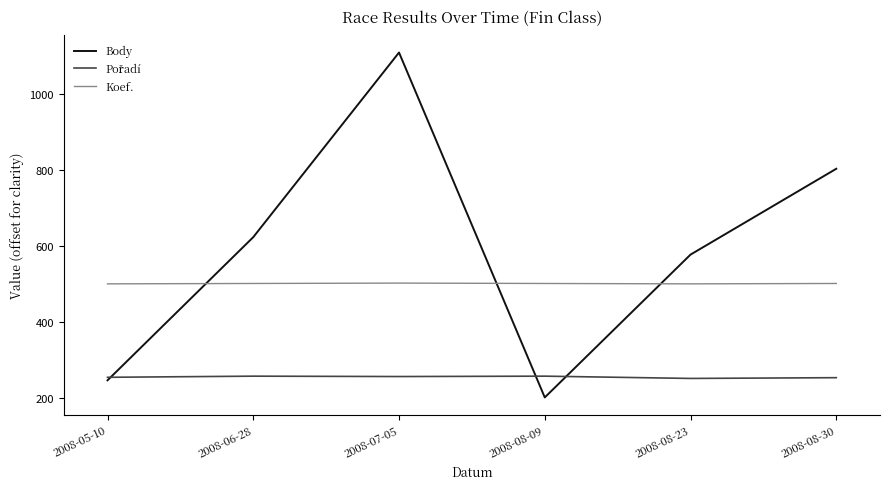

What is the sum of all Body values?

3565